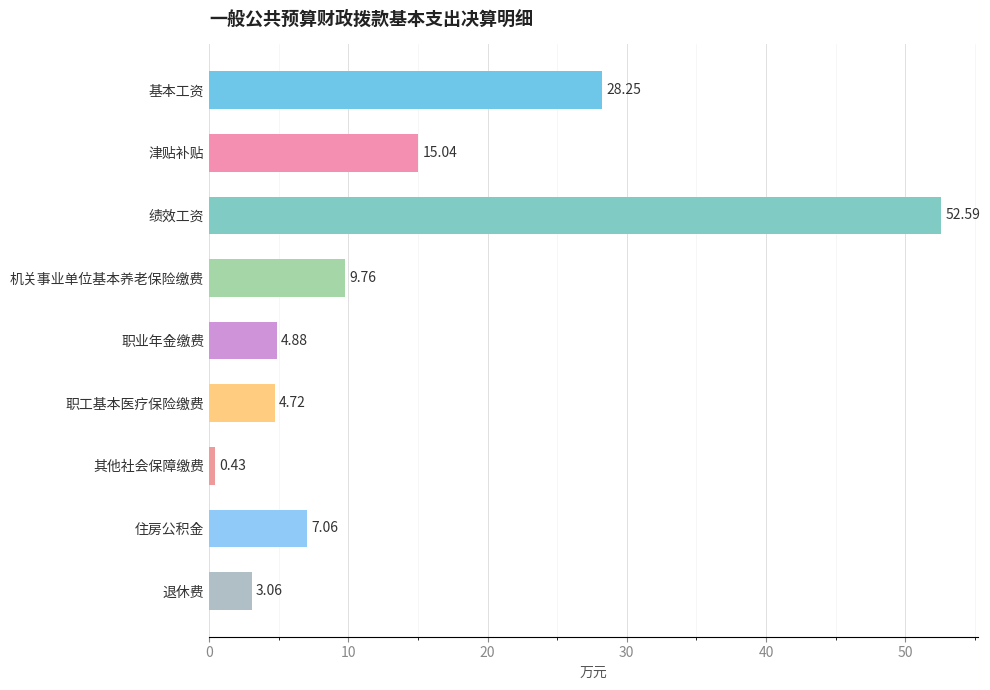

How many data points does each series have?

9